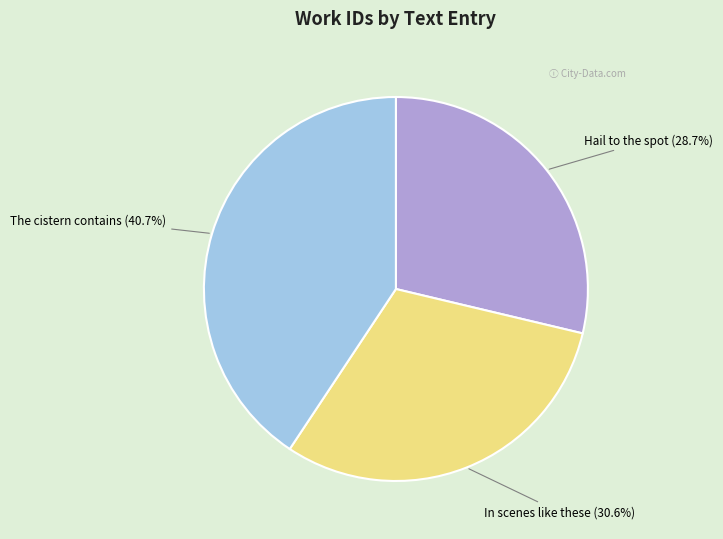

Does any single category account for the majority?

No